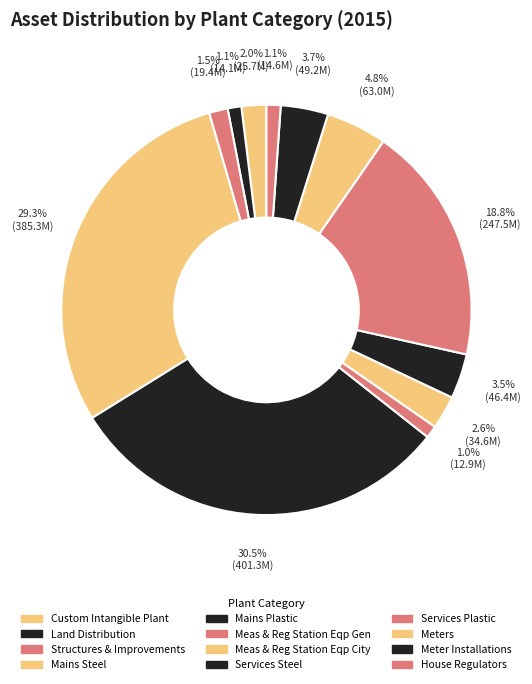

How many segments does this pie chart have?

12